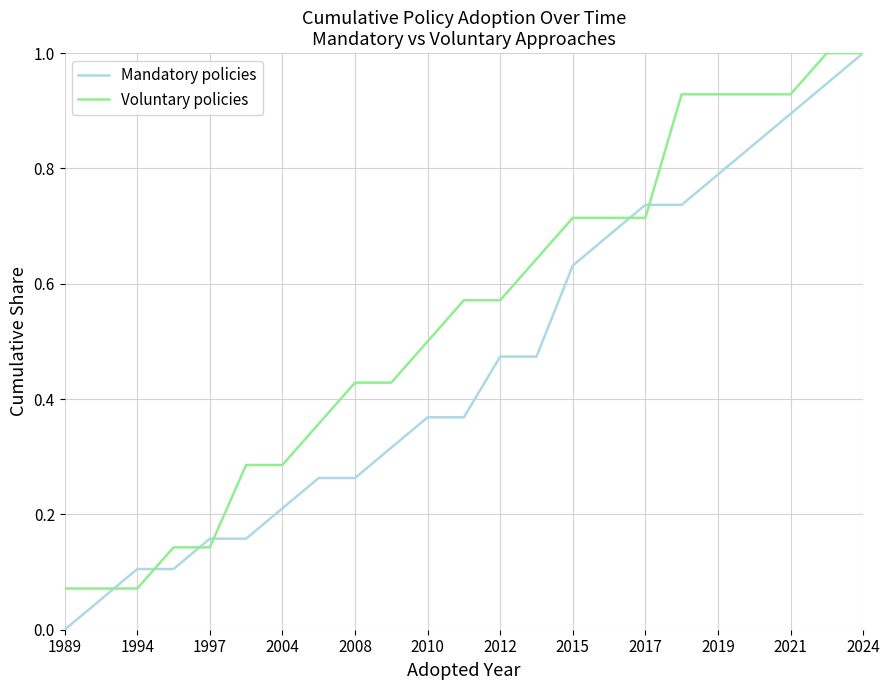

What is the sum of all Mandatory policies values?

10.6